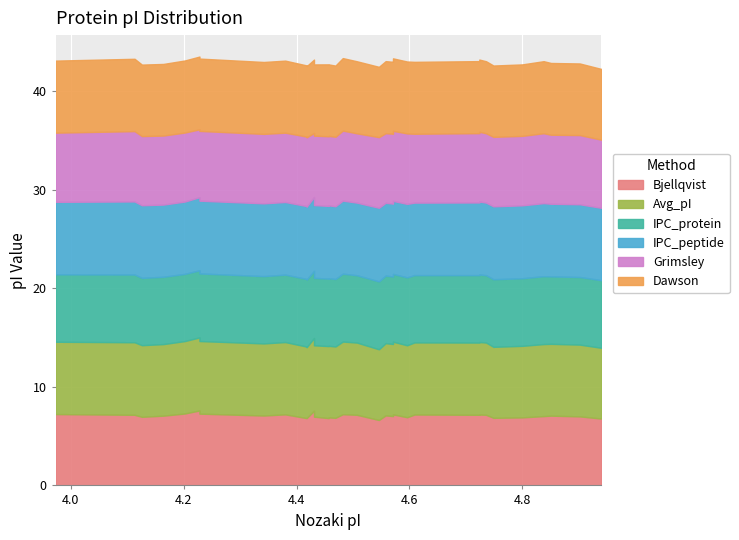

Where is the first local maximum for IPC_protein?

4.113